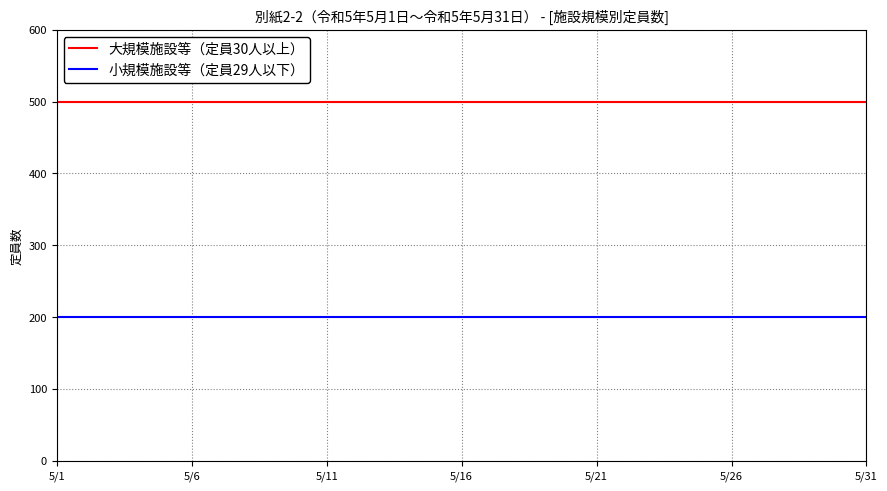

List the series in order of their overall mean, highest first.

大規模施設等（定員30人以上）, 小規模施設等（定員29人以下）